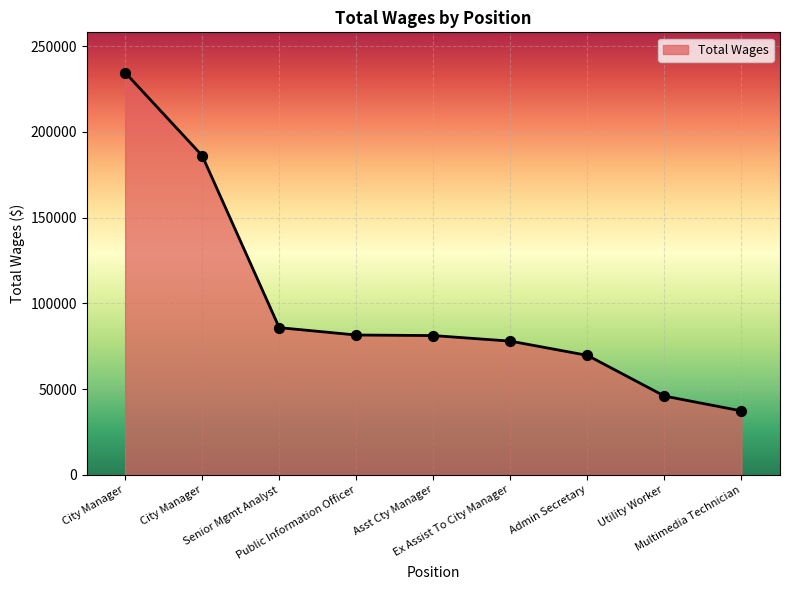

Does the chart have visible grid lines?

Yes